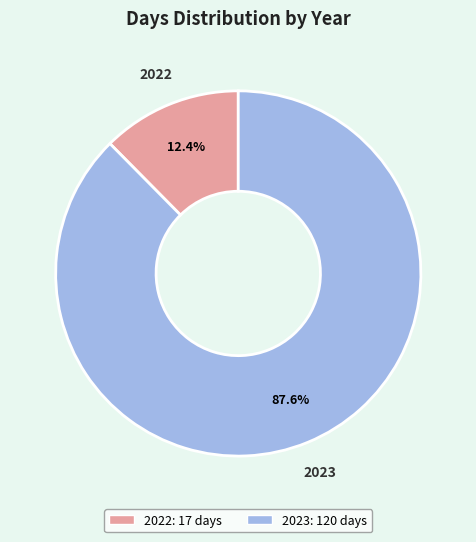

Rank the categories by value from highest to lowest.

2023, 2022